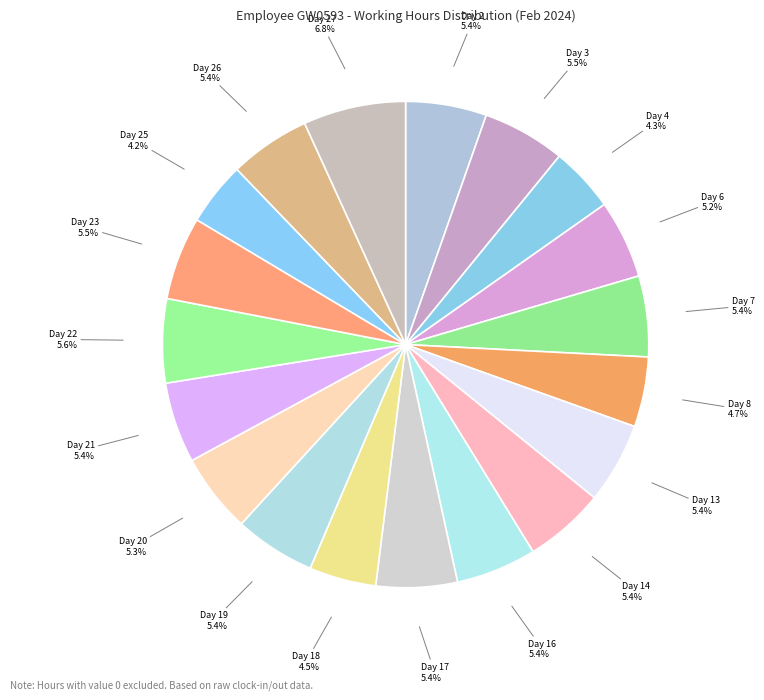

Is there a majority slice in this chart?

No